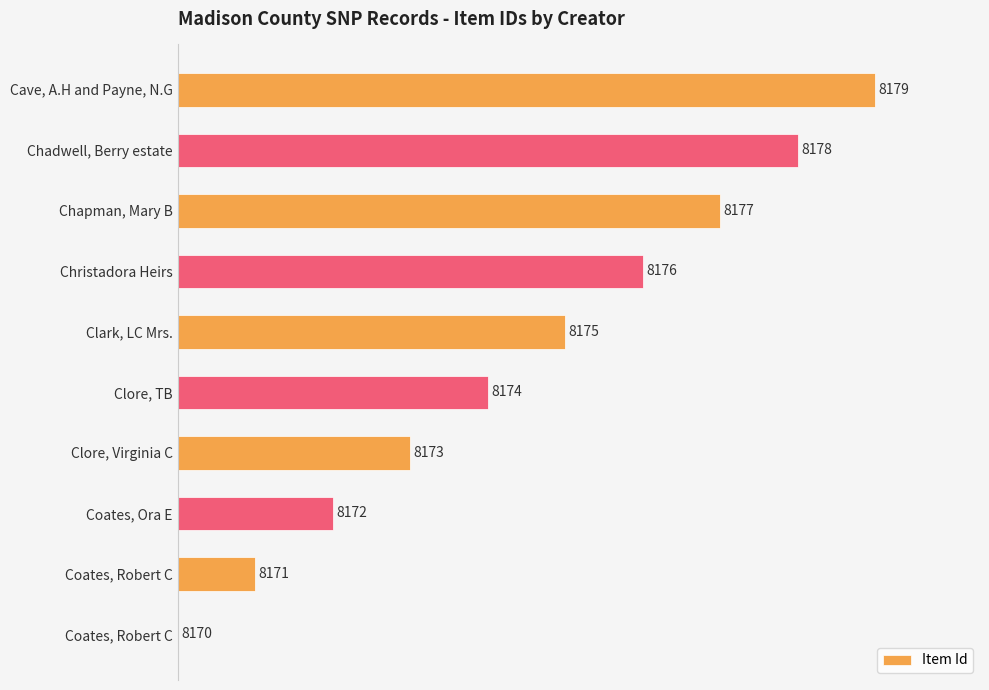

Are the bars horizontal?

Yes